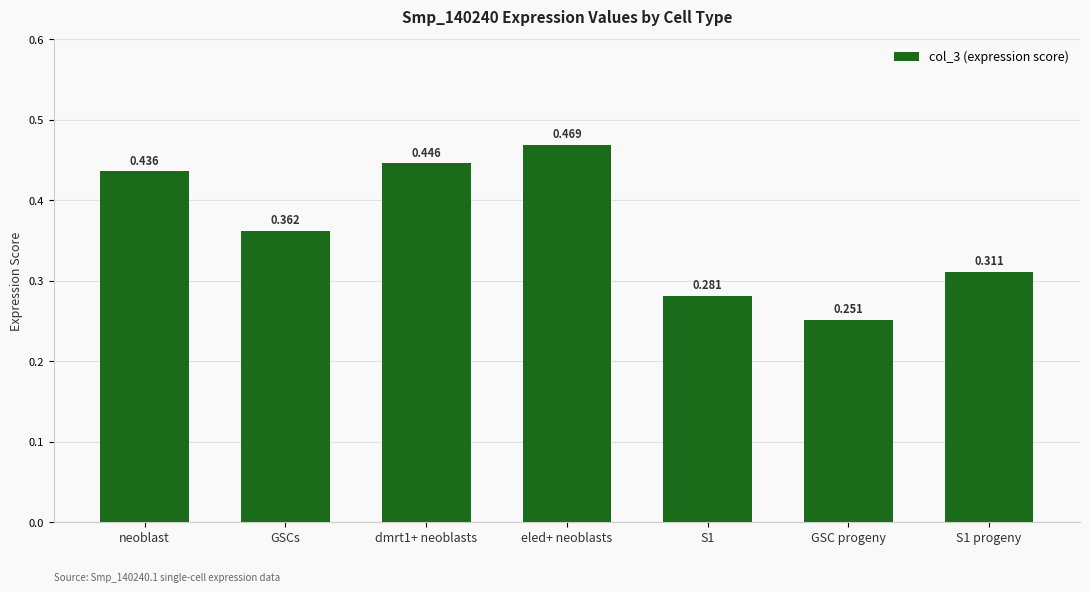

At which label is the value closest to 0?

GSC progeny